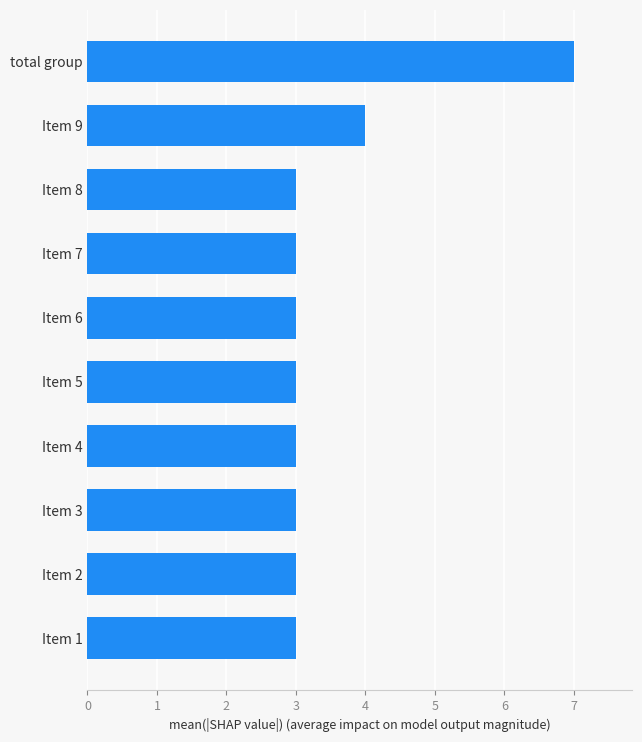

Approximately how many times larger is the value at Item 5 compared to Item 3?

1.0